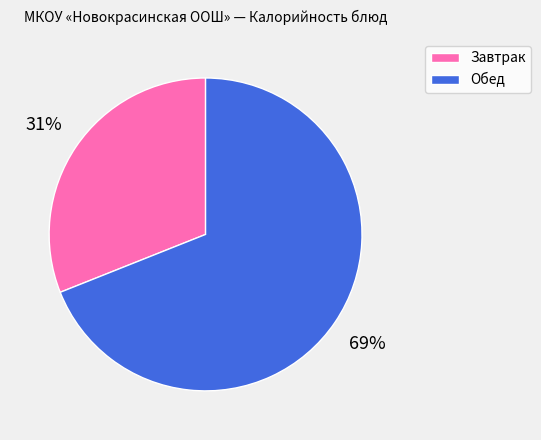

What is the ratio of the value at Обед to the value at Завтрак?

2.2